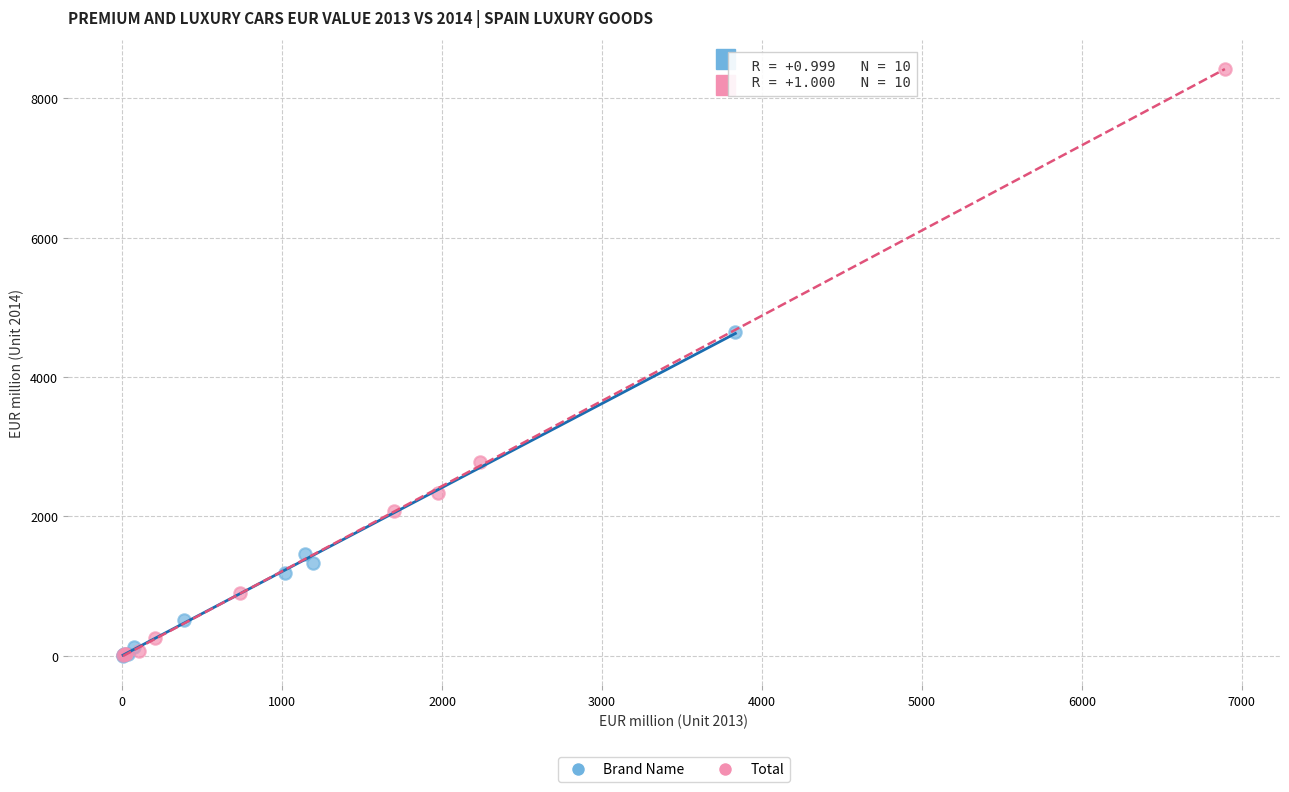

Which series reaches the maximum Y coordinate?

Total